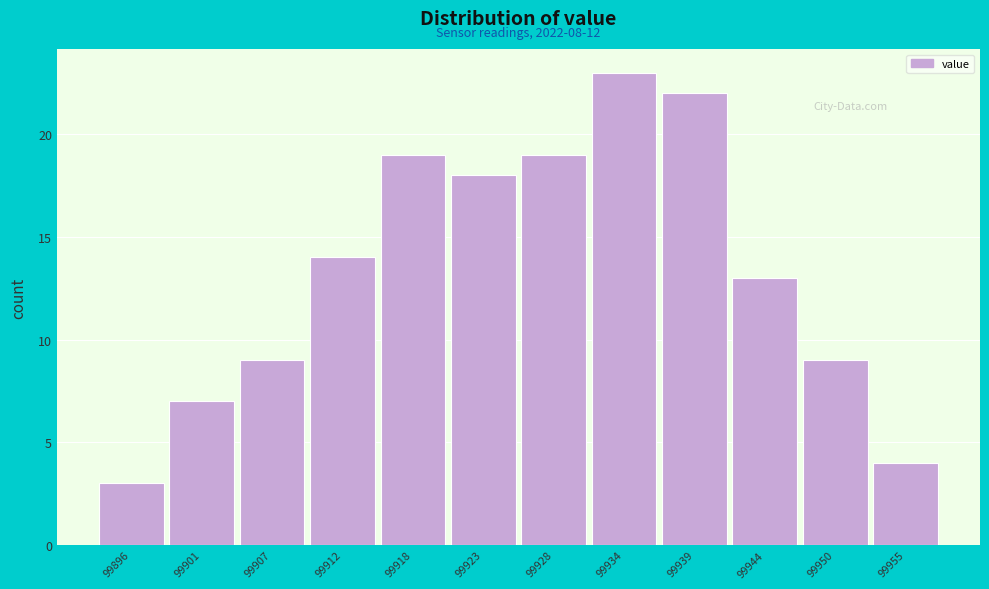

Reading right to left, extract all data points from this chart.

4	9	13	22	23	19	18	19	14	9	7	3